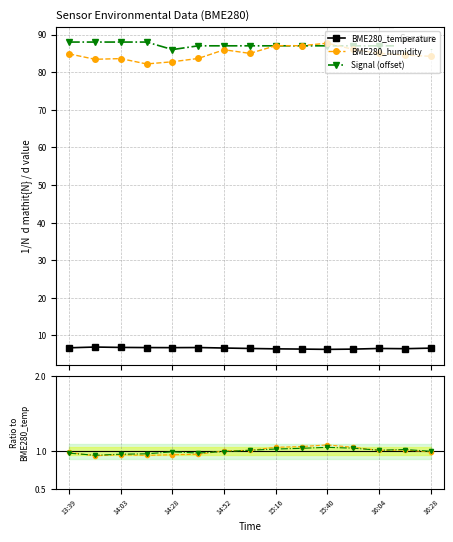

What is the difference between the maximum and minimum values in the BME280_humidity ratio series?

0.1